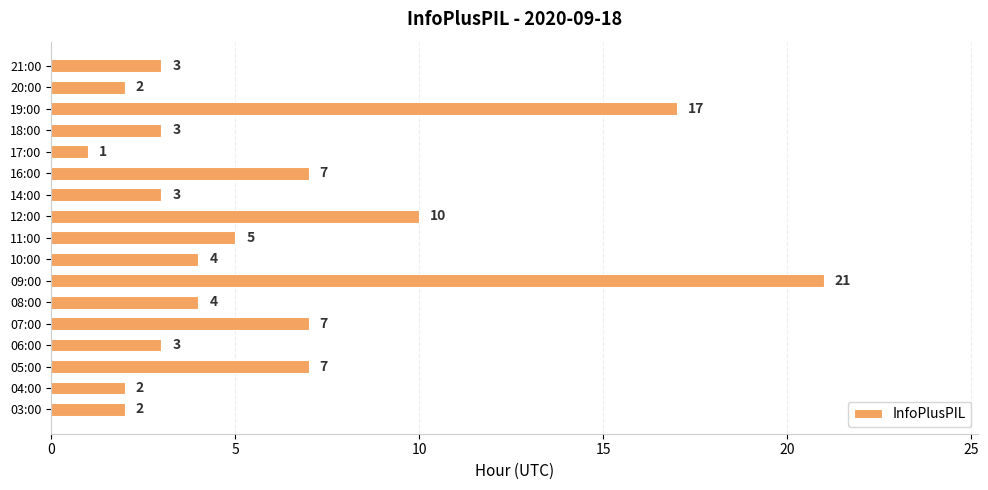

What is the difference between the second highest and minimum values?

16